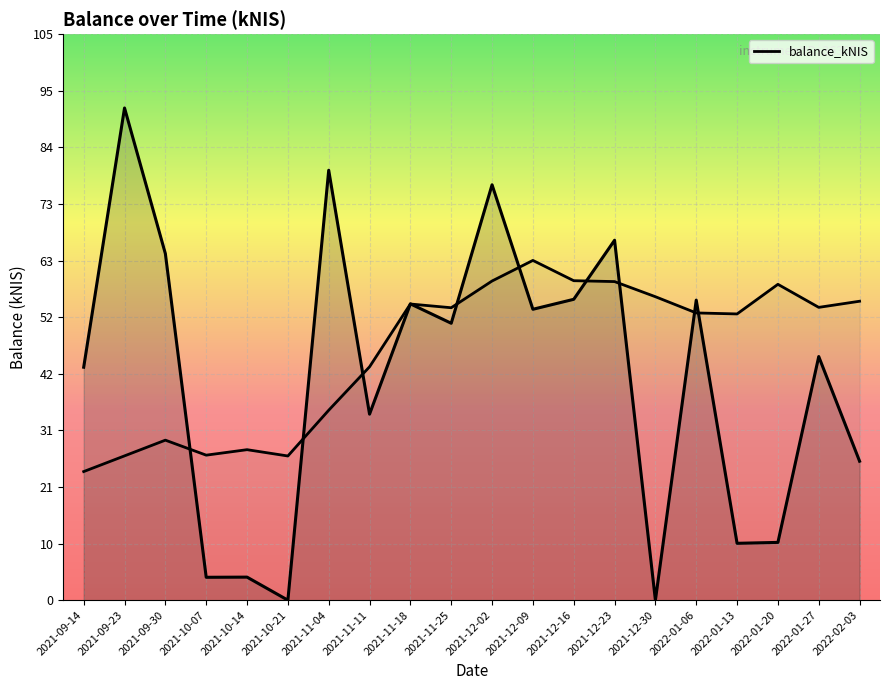

How many values are above zero?

18